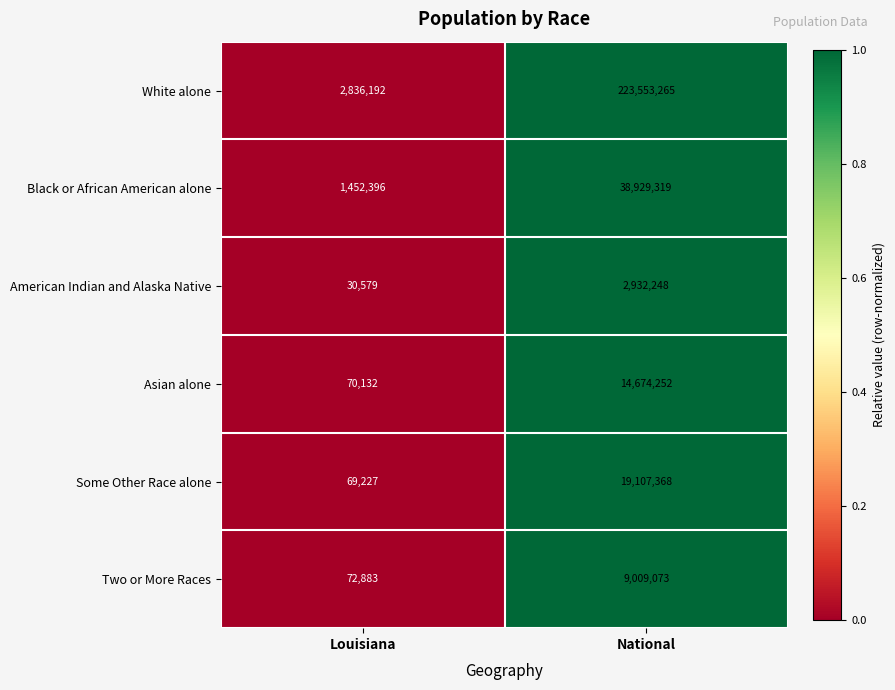

What is the total value across all series at Louisiana?

4531409